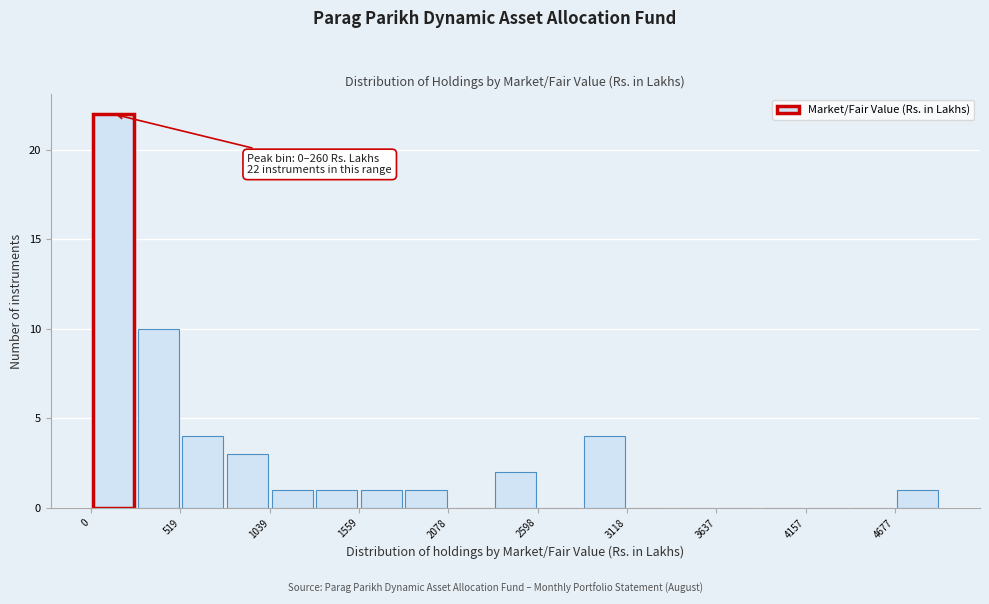

Around what value on the x-axis is the tallest bar? Give the approximate position of its centre, as read against the axis.

100